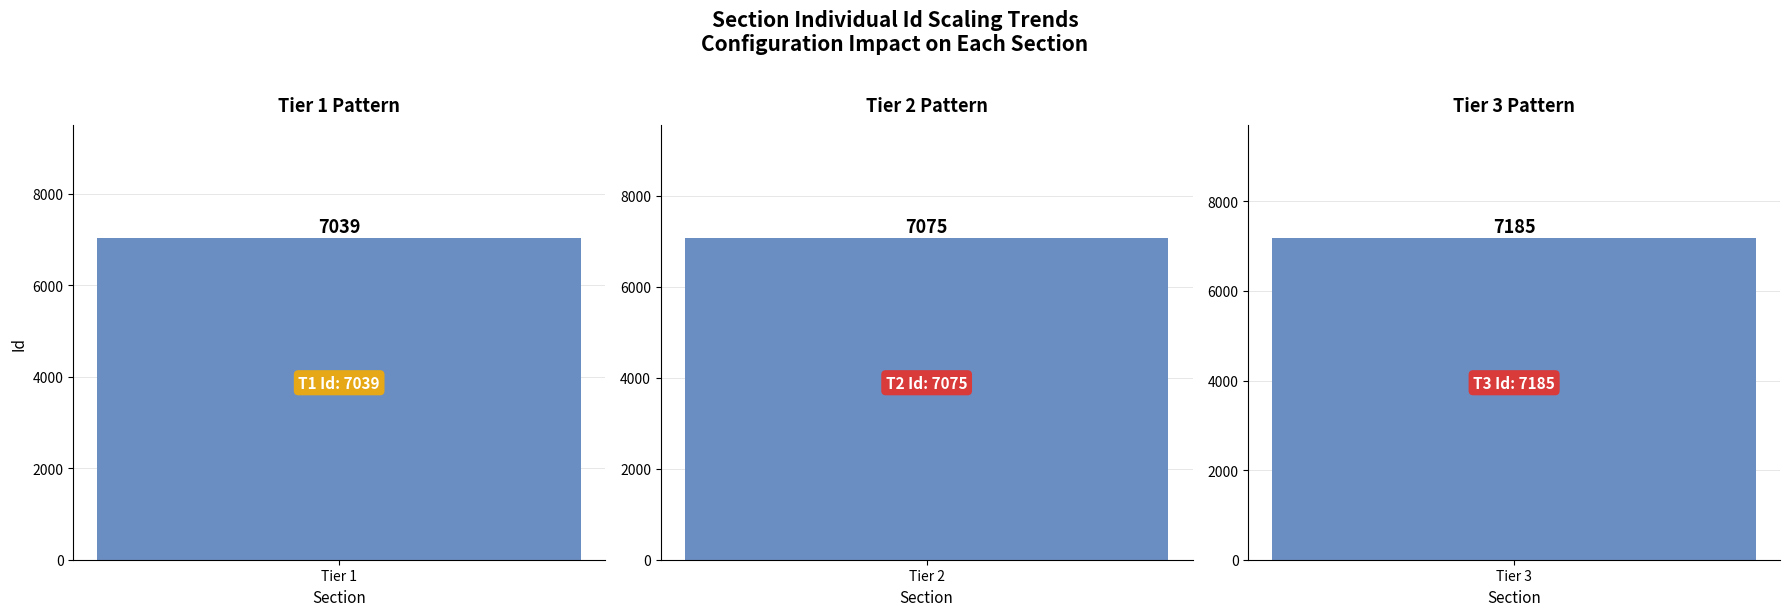

Approximately how many times larger is the value at Tier 2 compared to Tier 1?

1.0